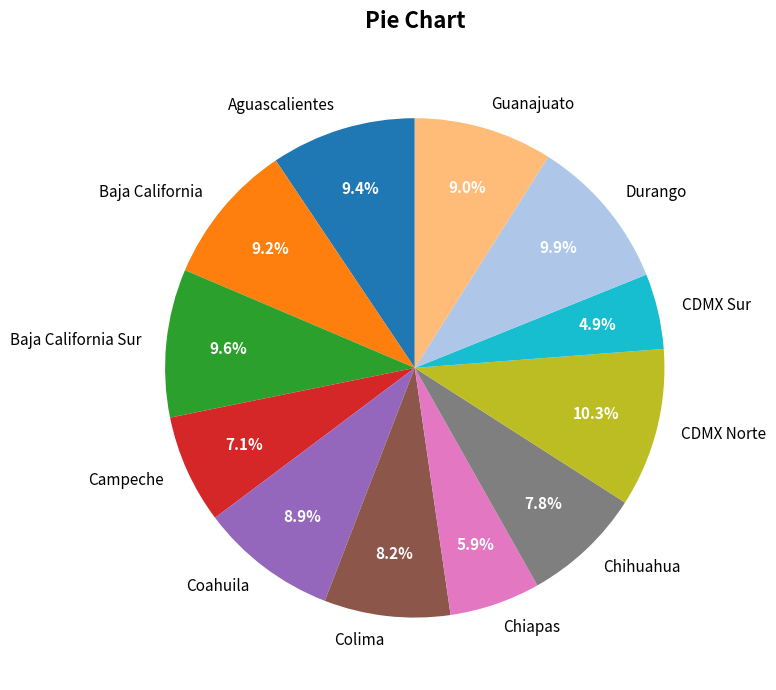

Which has a higher value, CDMX Sur or Guanajuato?

Guanajuato